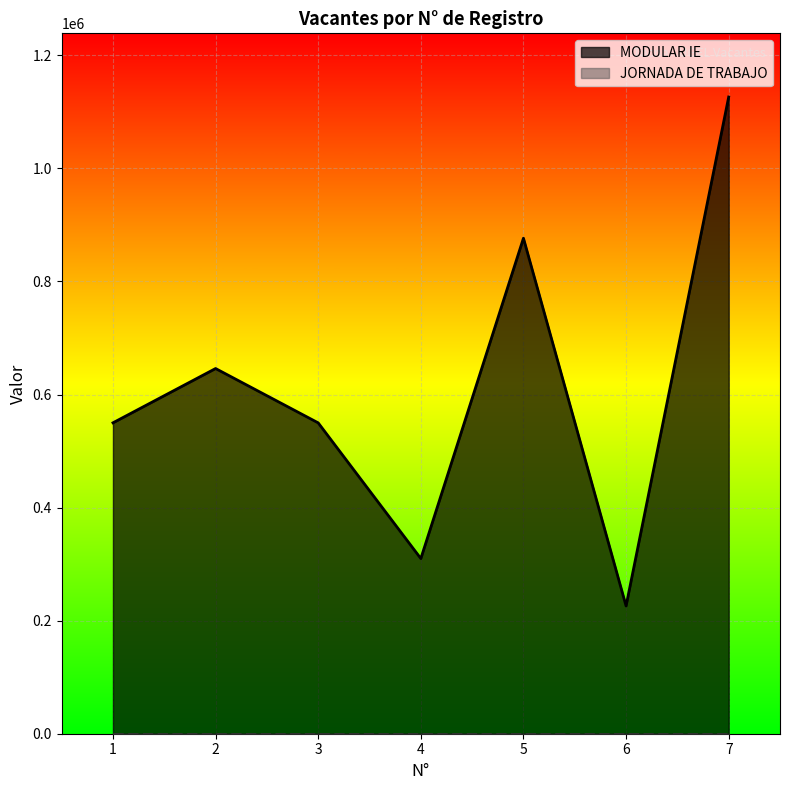

Where is the data nearest to the value 676192?

2